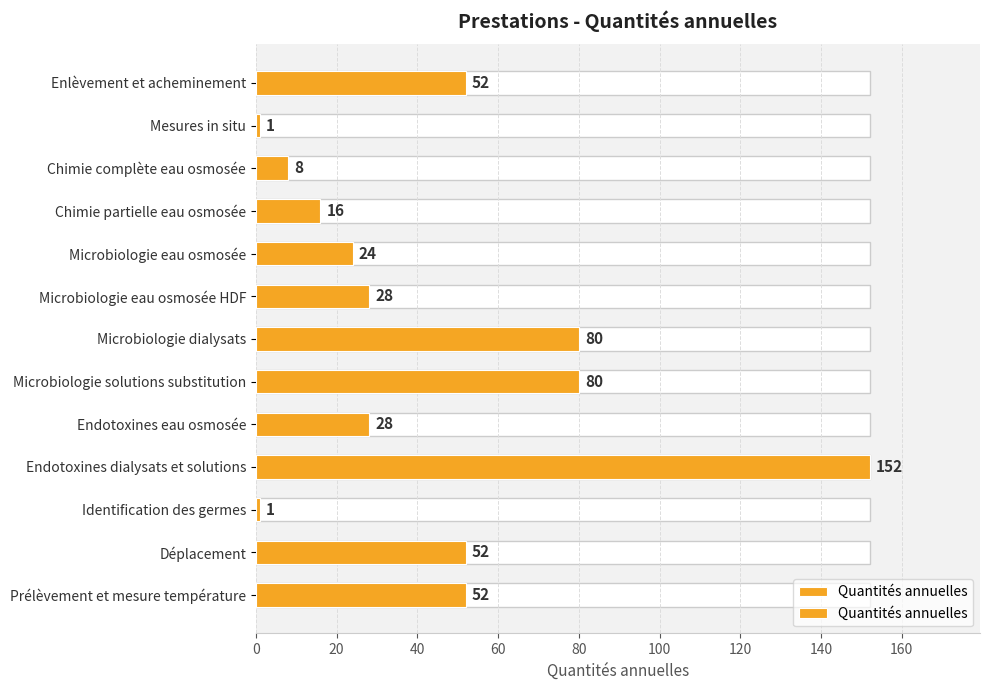

Is it true that the value at Enlèvement et acheminement is 21?

False